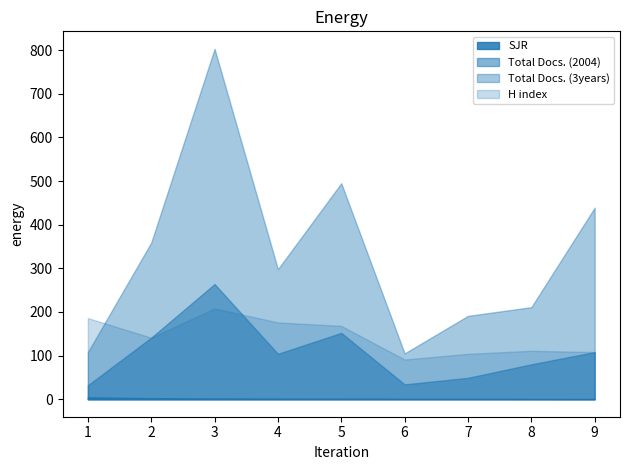

At 9, list the series in order from smallest to largest.

SJR, Total Docs. (2004), H index, Total Docs. (3years)